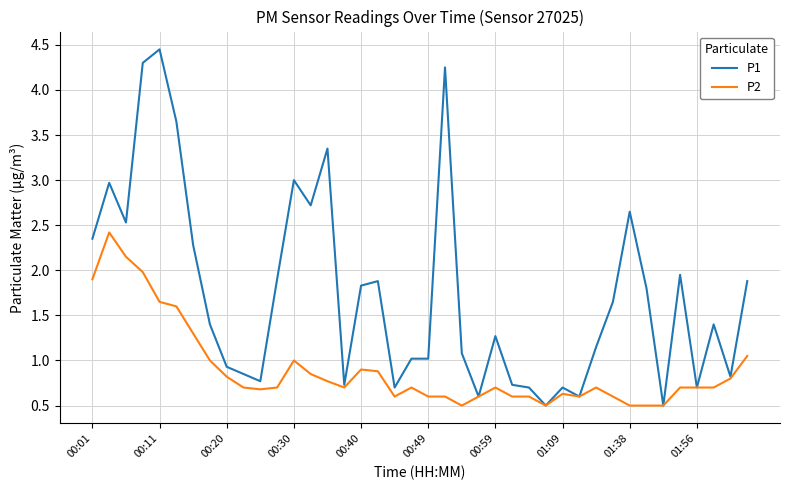

Which series has the largest total across all categories?

P1